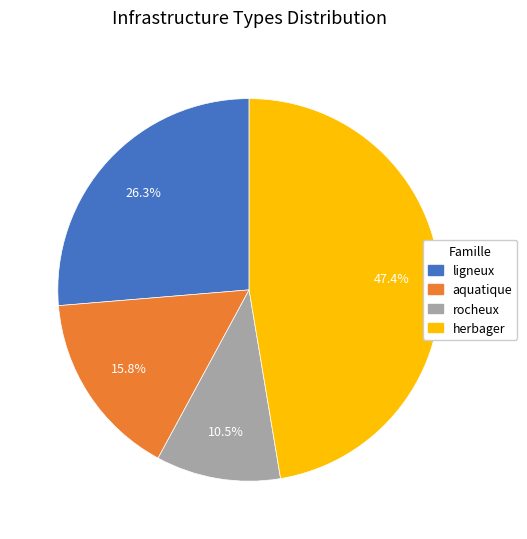

To the nearest percent, what percentage of the pie is aquatique?

16%